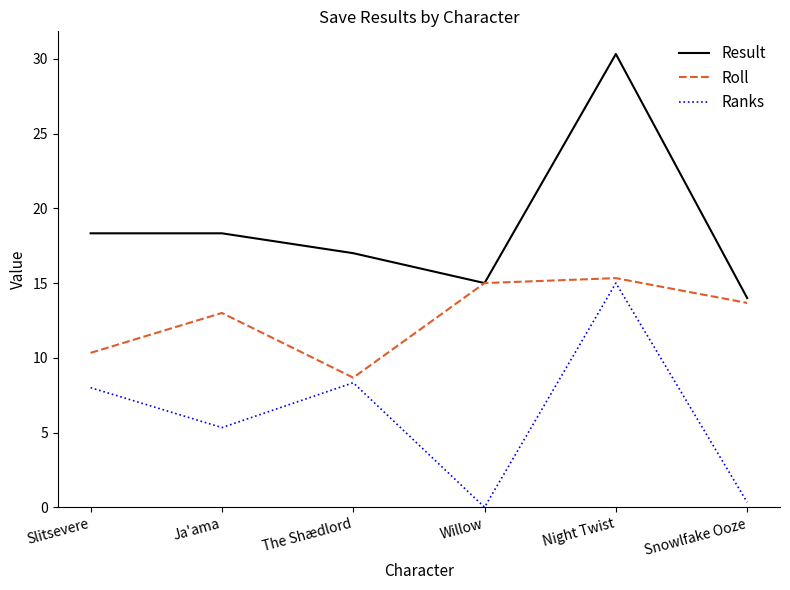

What position from the left is Ja'ama?

2